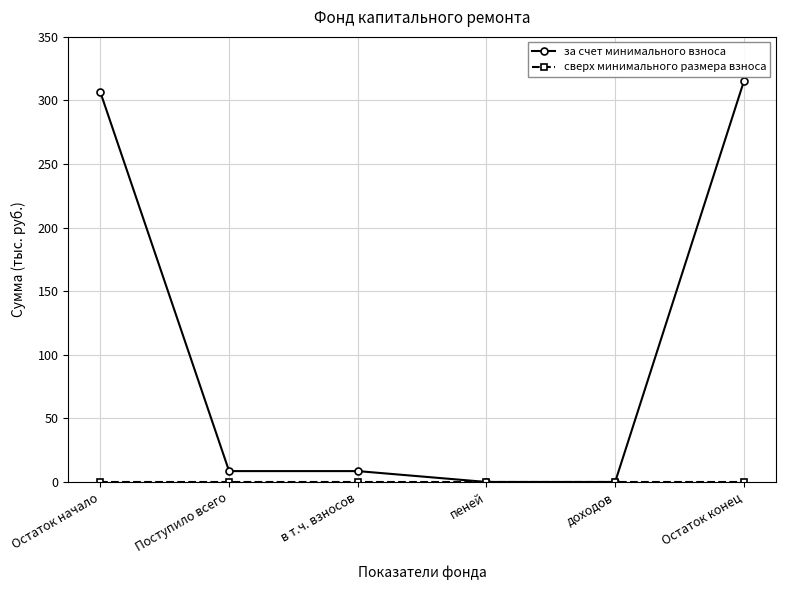

True or false: за счет минимального взноса has more than 1 interior local peaks.

False